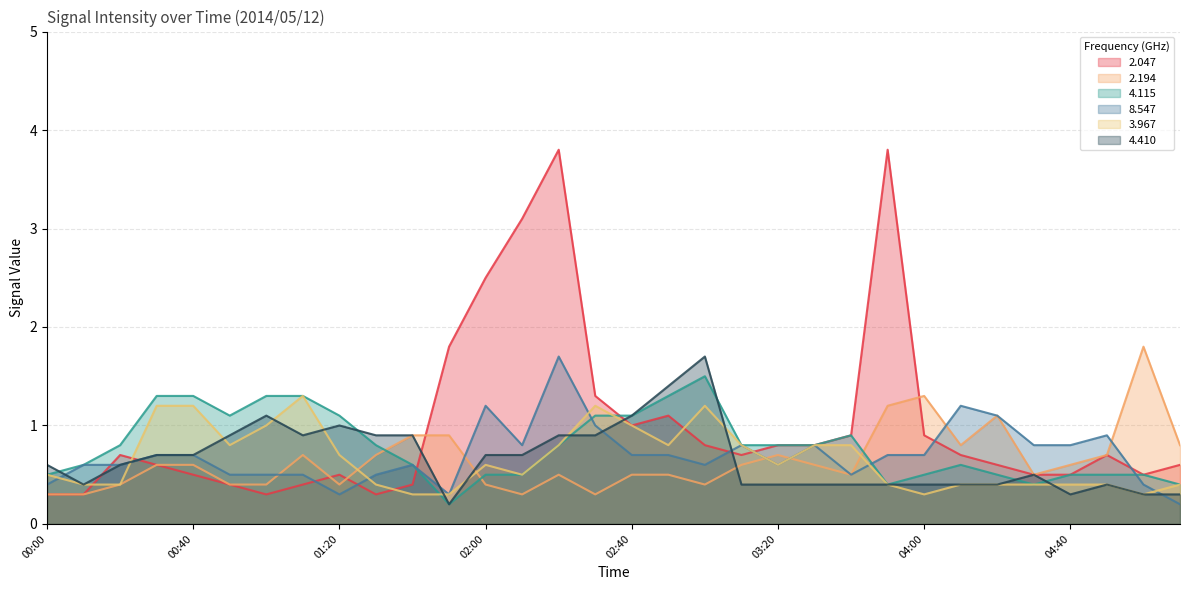

Which series has the largest total across all categories?

2.047